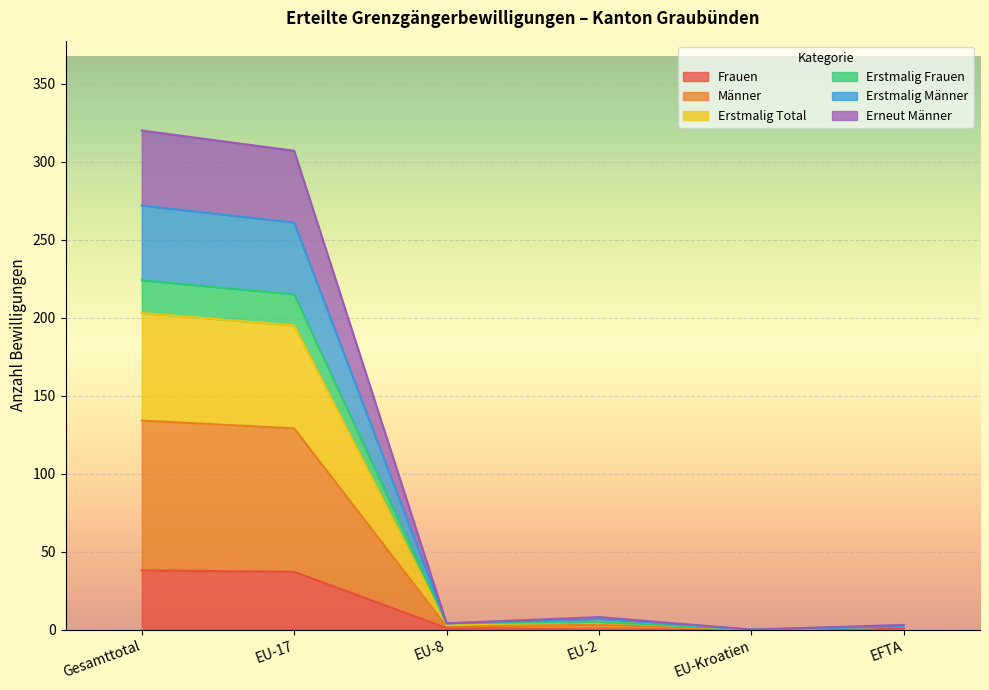

What is the label of the 1st point from the left?

Gesamttotal